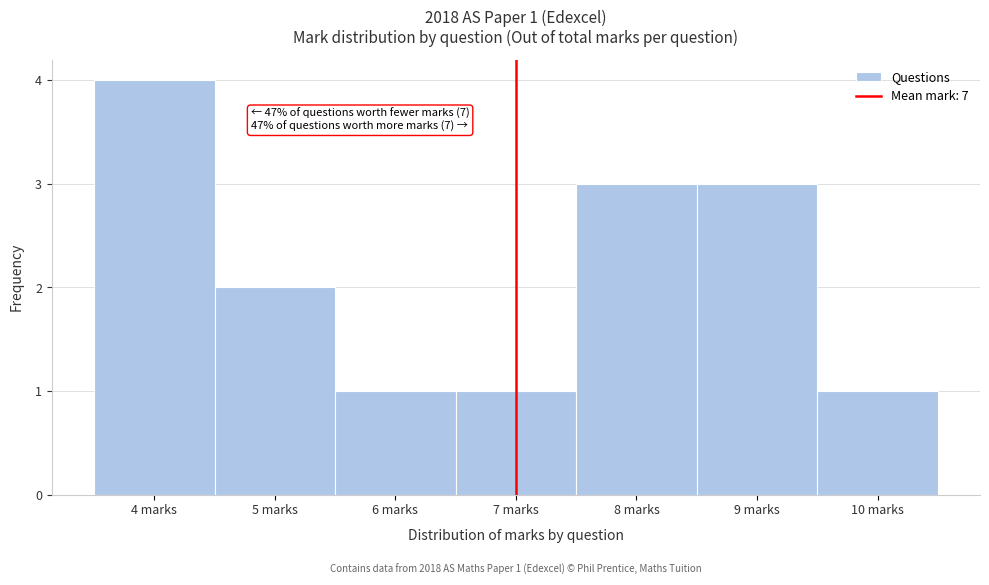

Which range on the x-axis has the tallest bar?

3.5 to 4.5